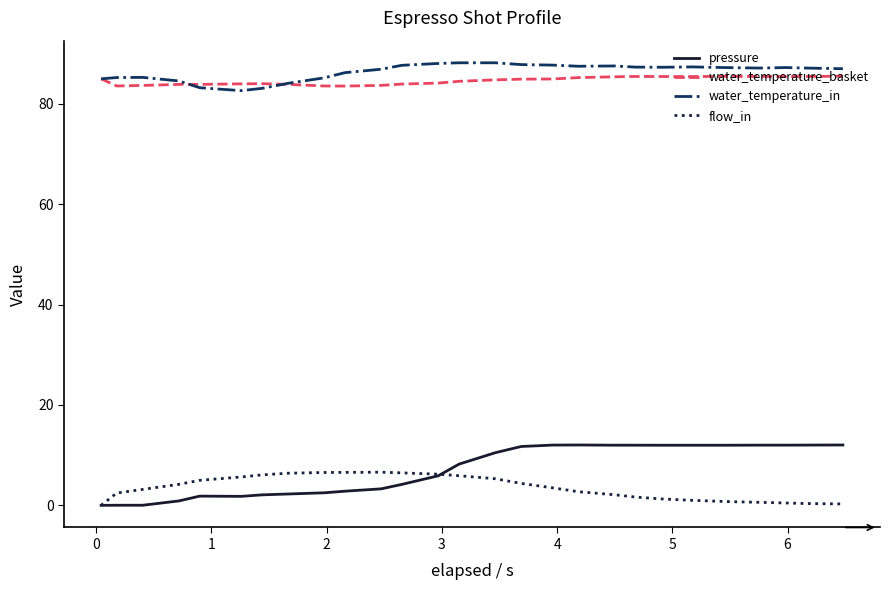

True or false: water_temperature_basket and pressure intersect in this chart.

False